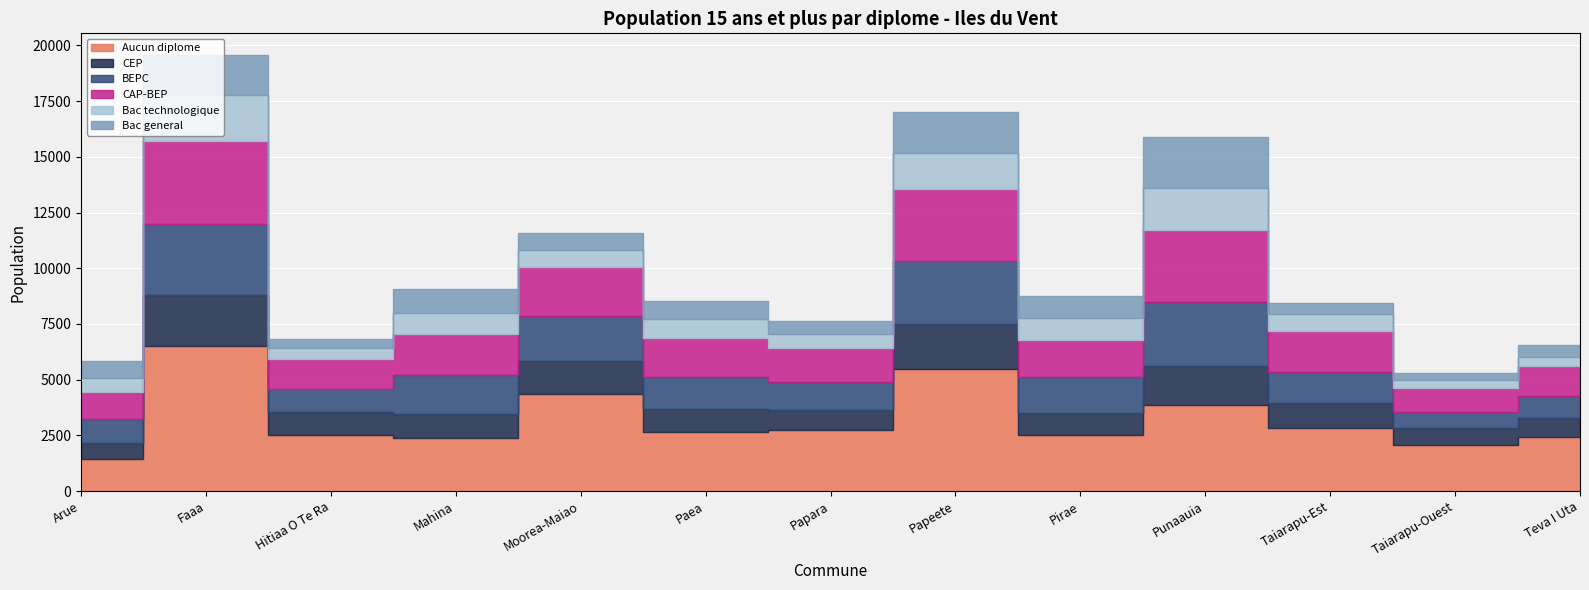

True or false: Aucun diplome and BEPC intersect in this chart.

False